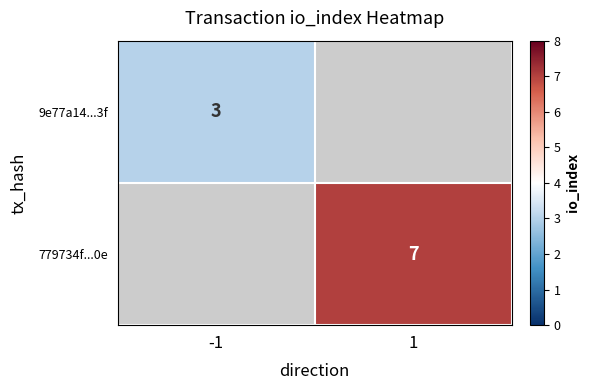

The 9e77a14...3f series shows 3 at -1. True or false?

True